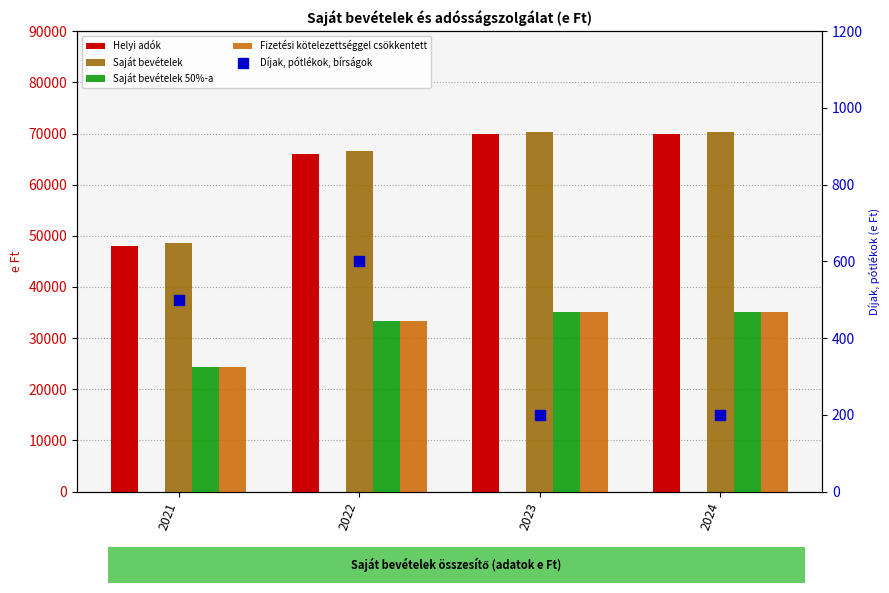

What is the total value across all series at 2023?

210600